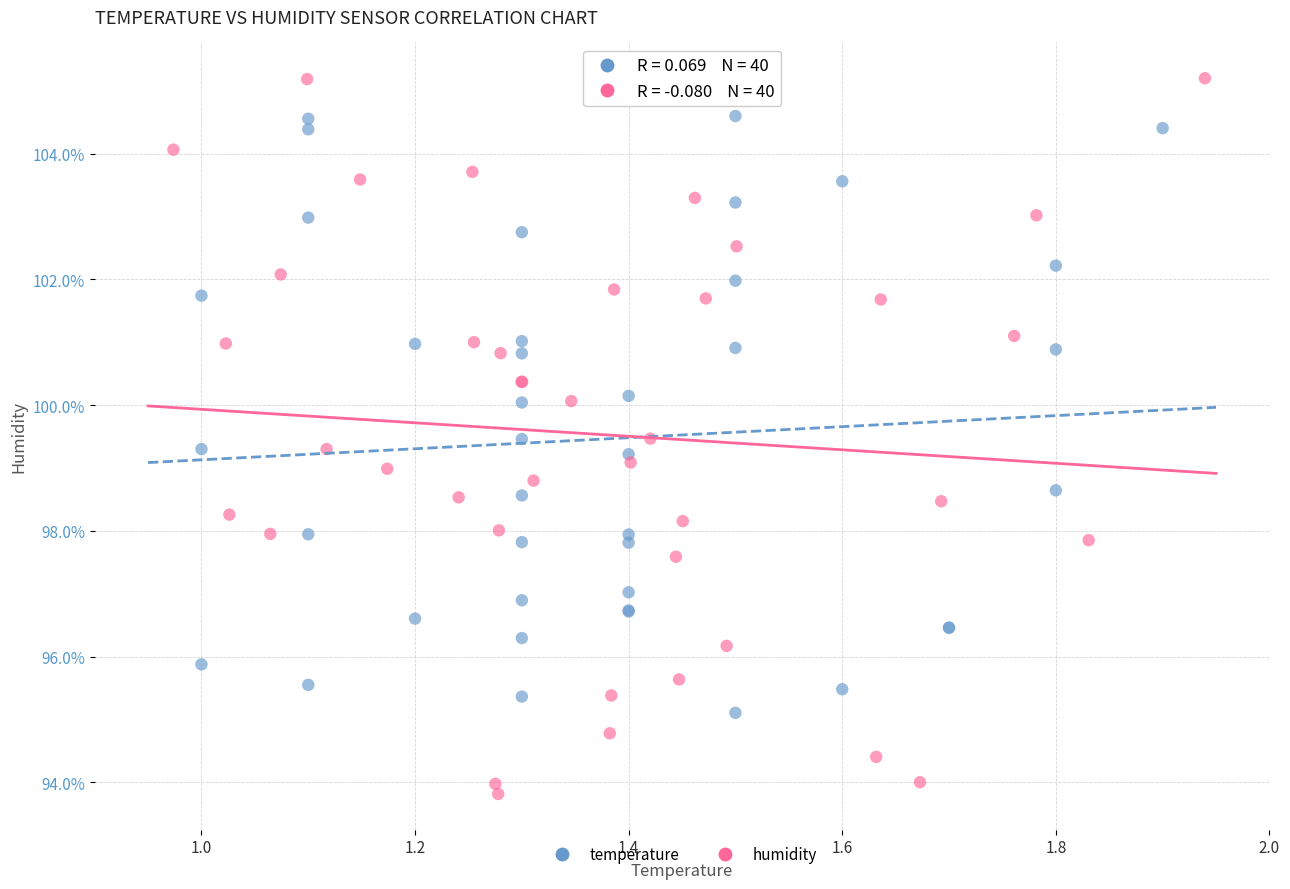

Which series has the widest spread of Y values?

humidity